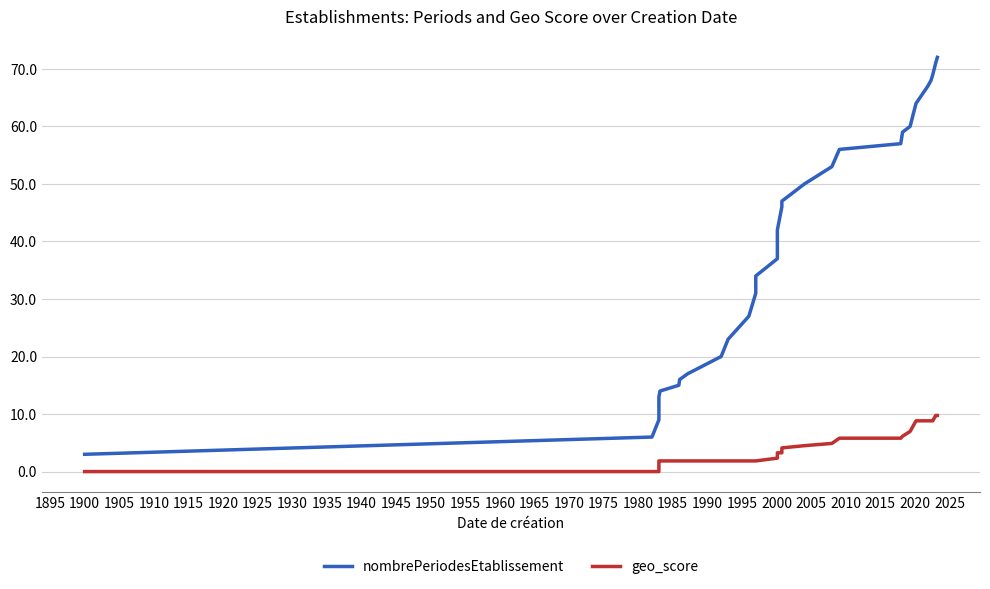

Does the chart display data point markers on the line(s)?

No